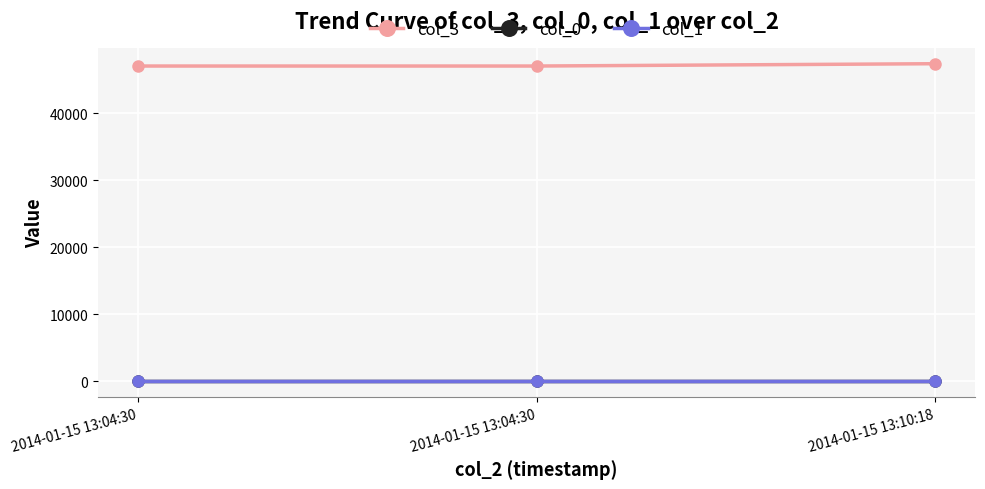

Which has a higher value, 2014-01-15 13:04:30 or 2014-01-15 13:04:30?

2014-01-15 13:04:30